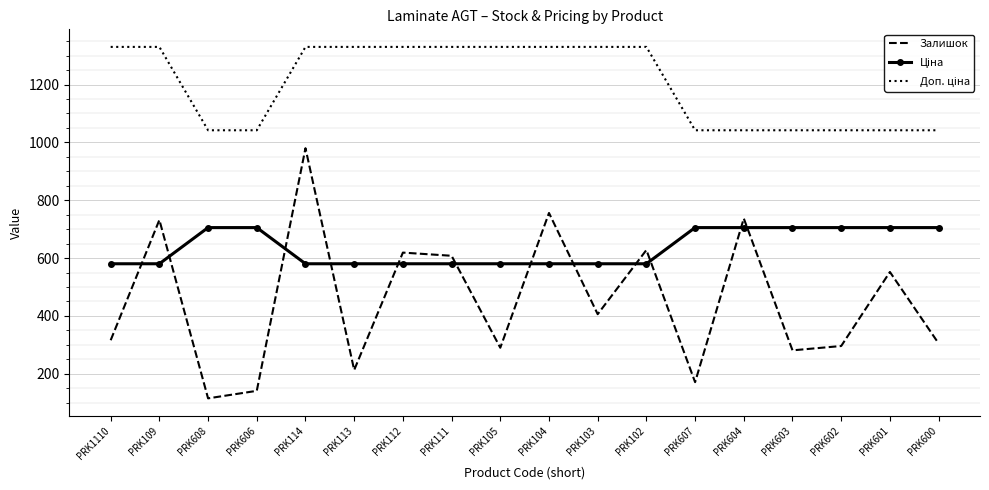

Read the Залишок value at PRK111.

608.0